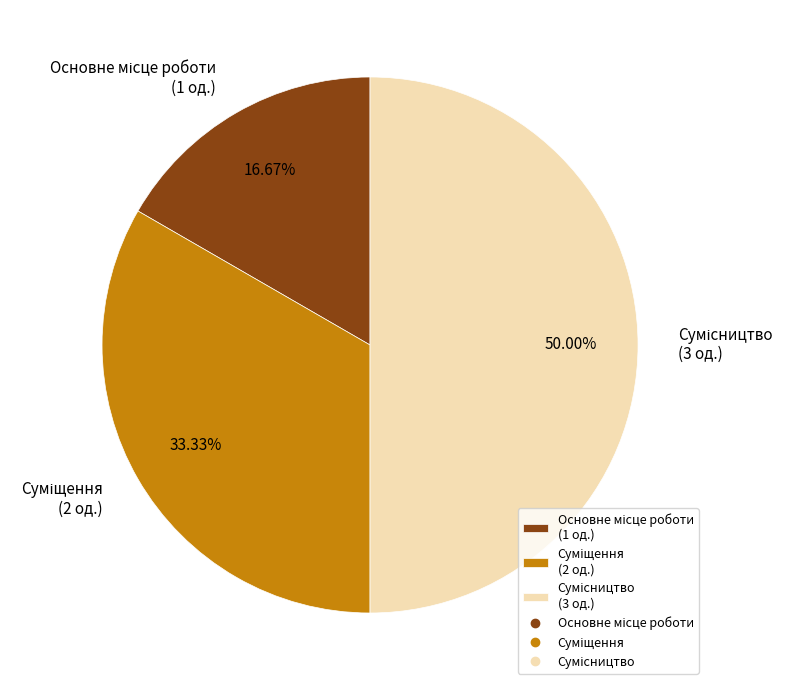

To the nearest percent, what is the average slice percentage?

33%